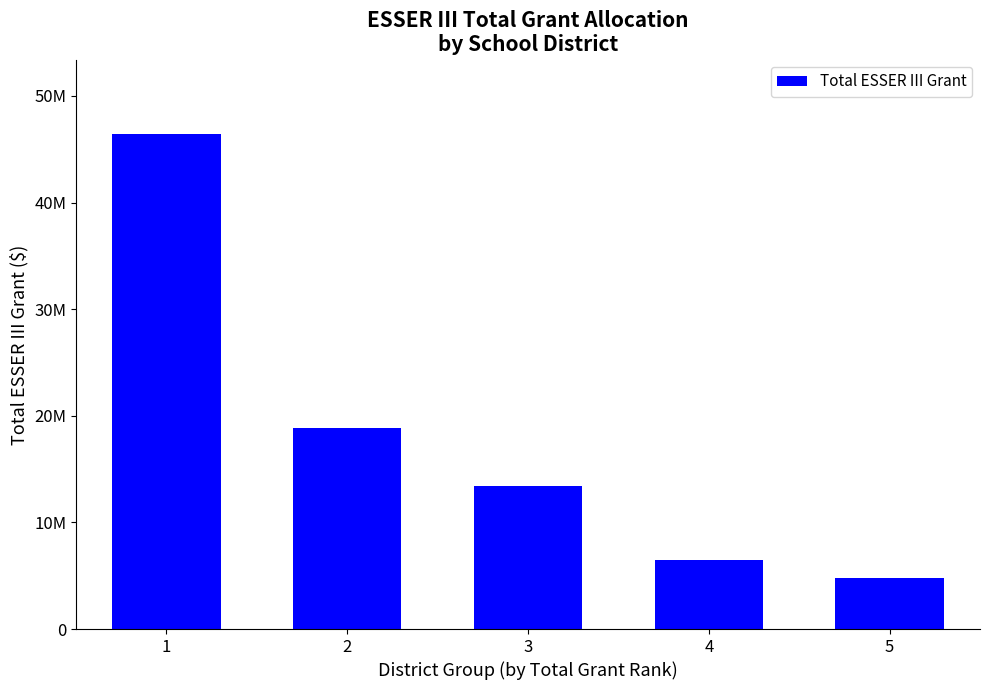

What value does the data have at 5?

4810773.8